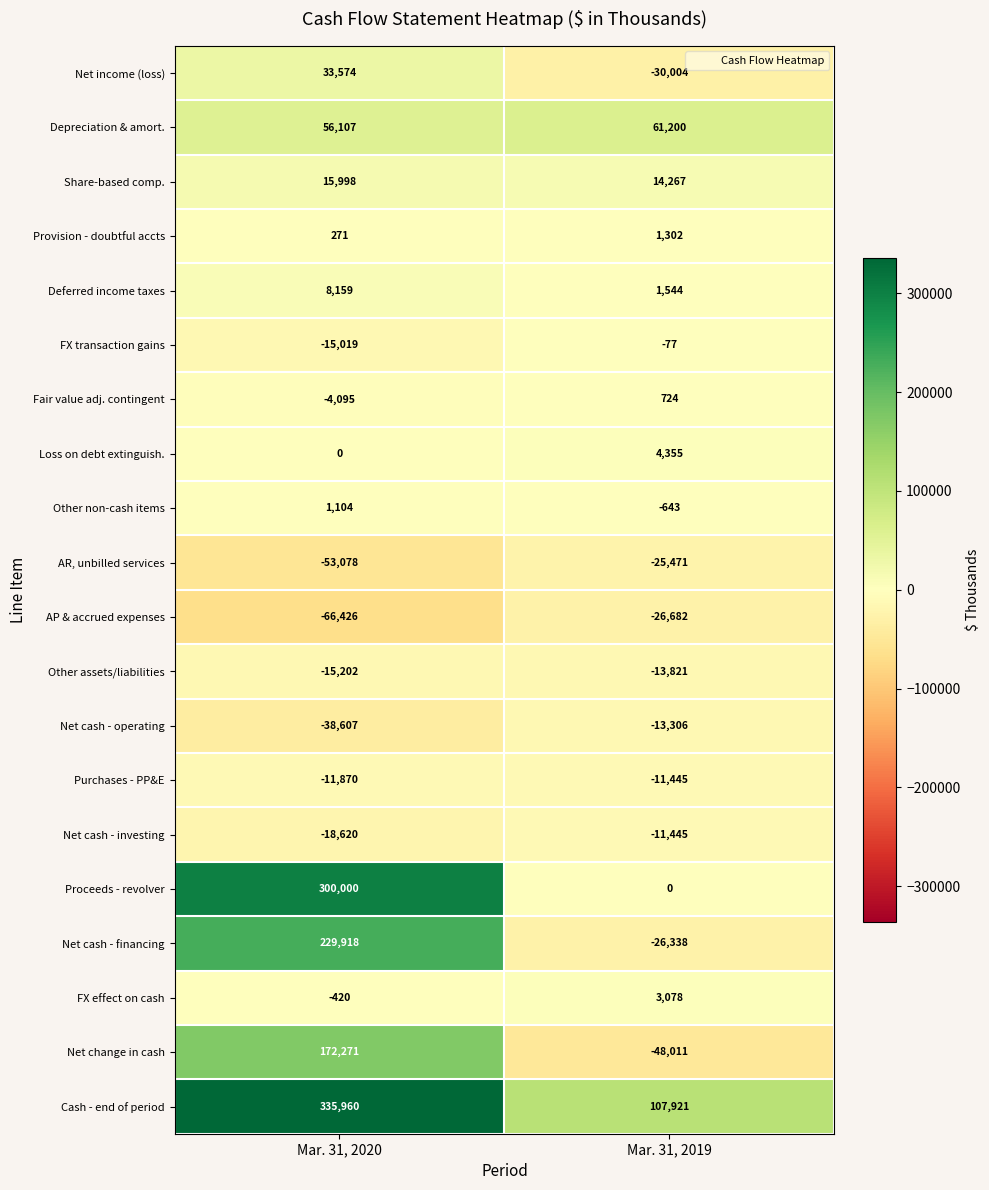

Is the value of Proceeds - revolver at Mar. 31, 2020 greater than the value of AP & accrued expenses at Mar. 31, 2020?

Yes